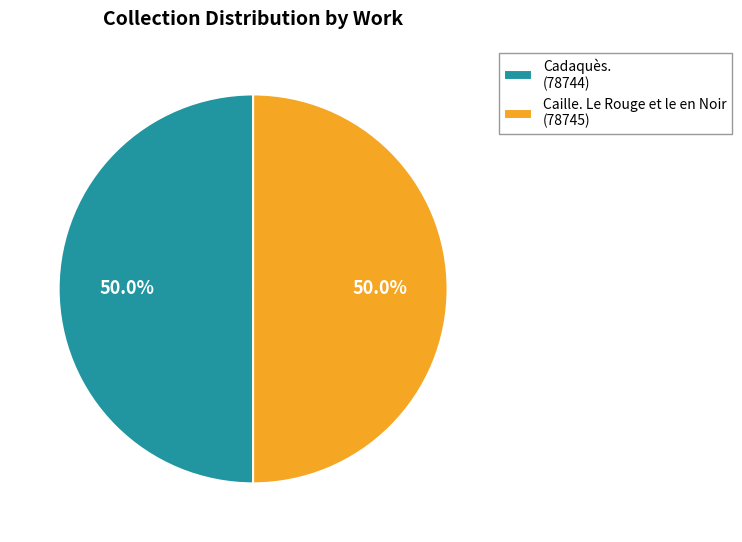

How many slices are in this pie chart?

2